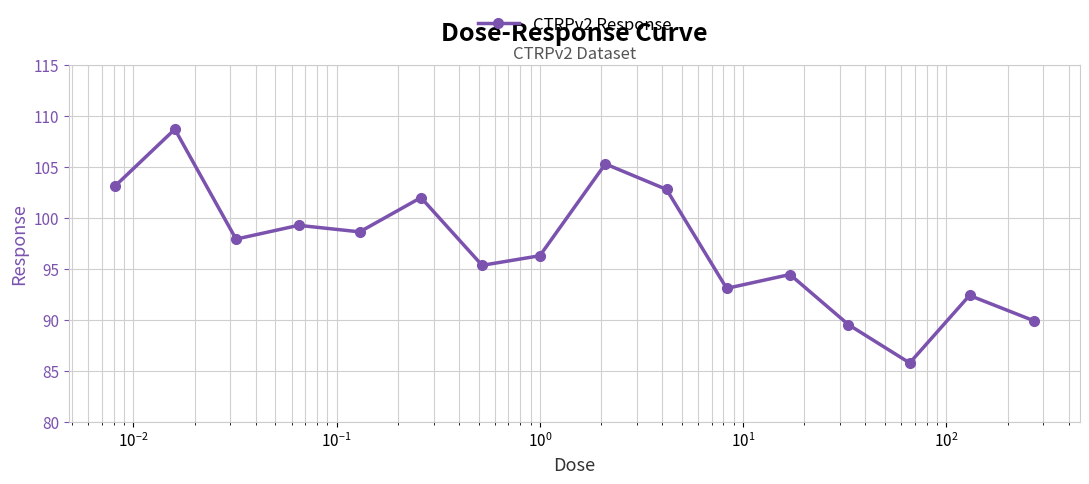

What is the average value?

97.2